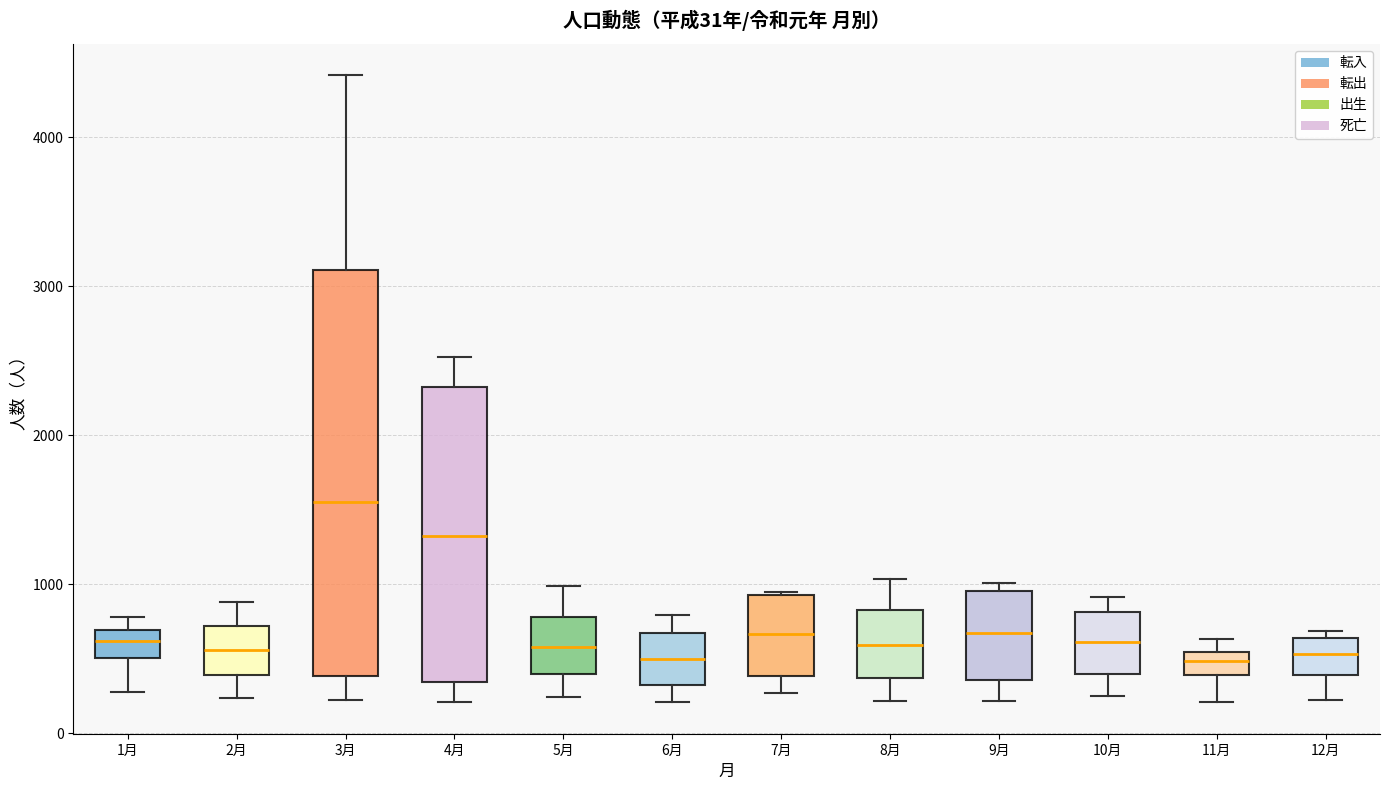

Comparing the boxes themselves (not the whiskers), which one is the tallest?

3月